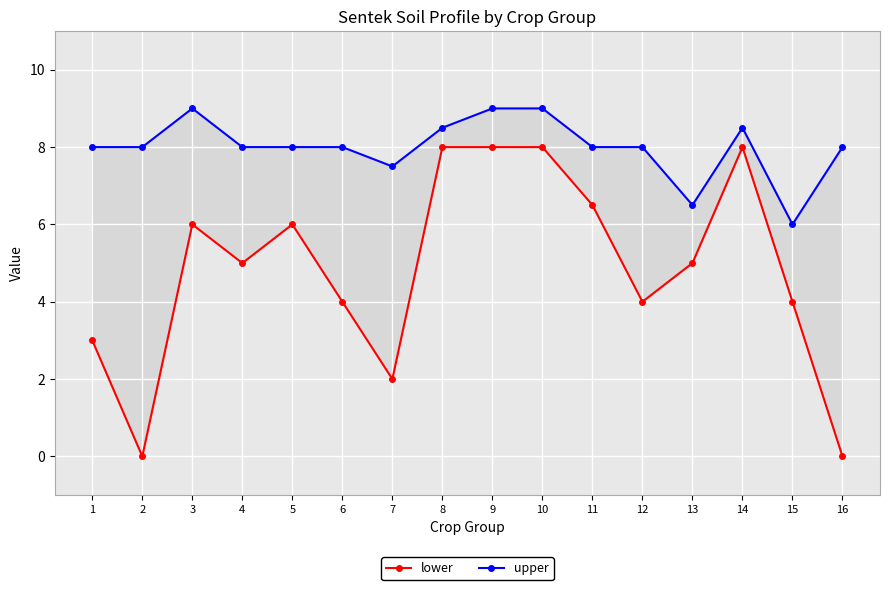

The value of upper at 13 is 9.7. True or false?

False